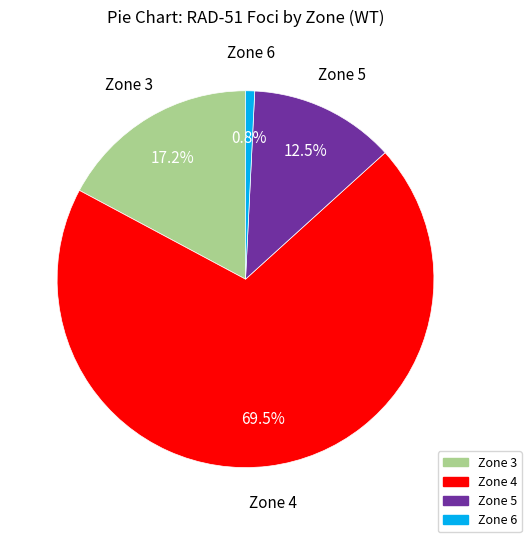

Count the number of slices in the pie.

4